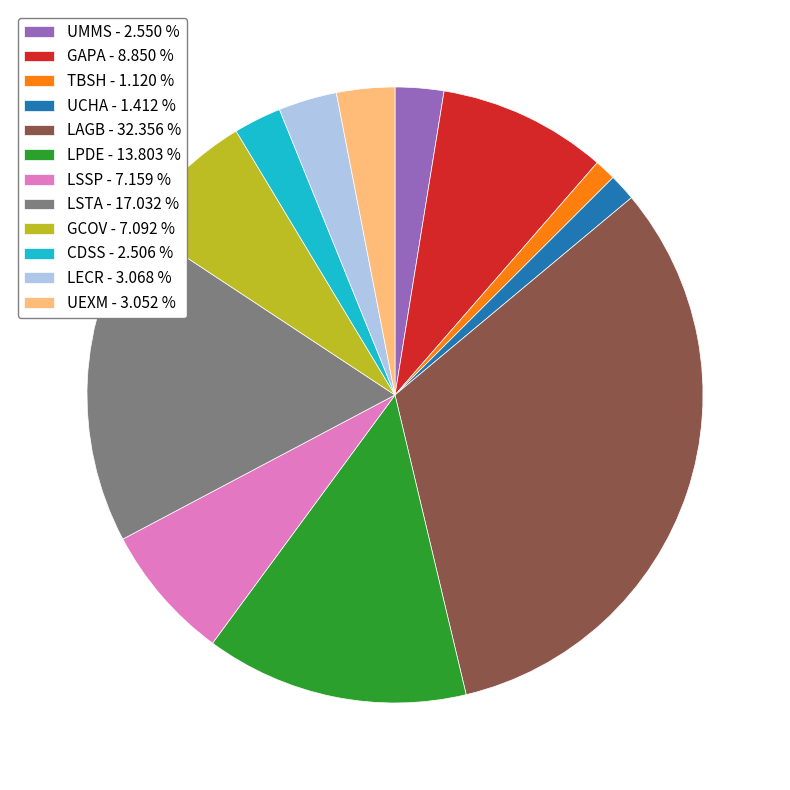

Does any single category account for the majority?

No